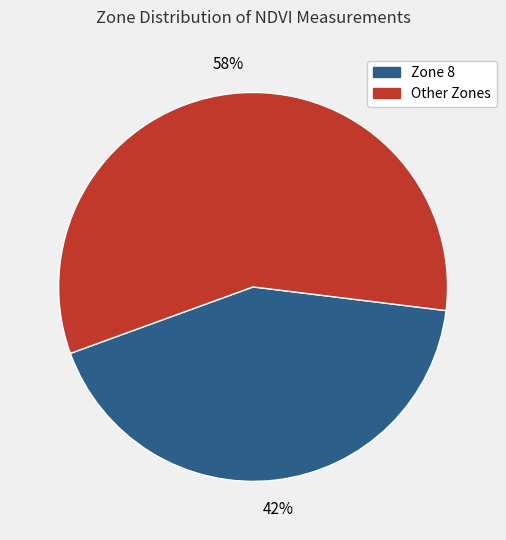

How many slices are in this pie chart?

2